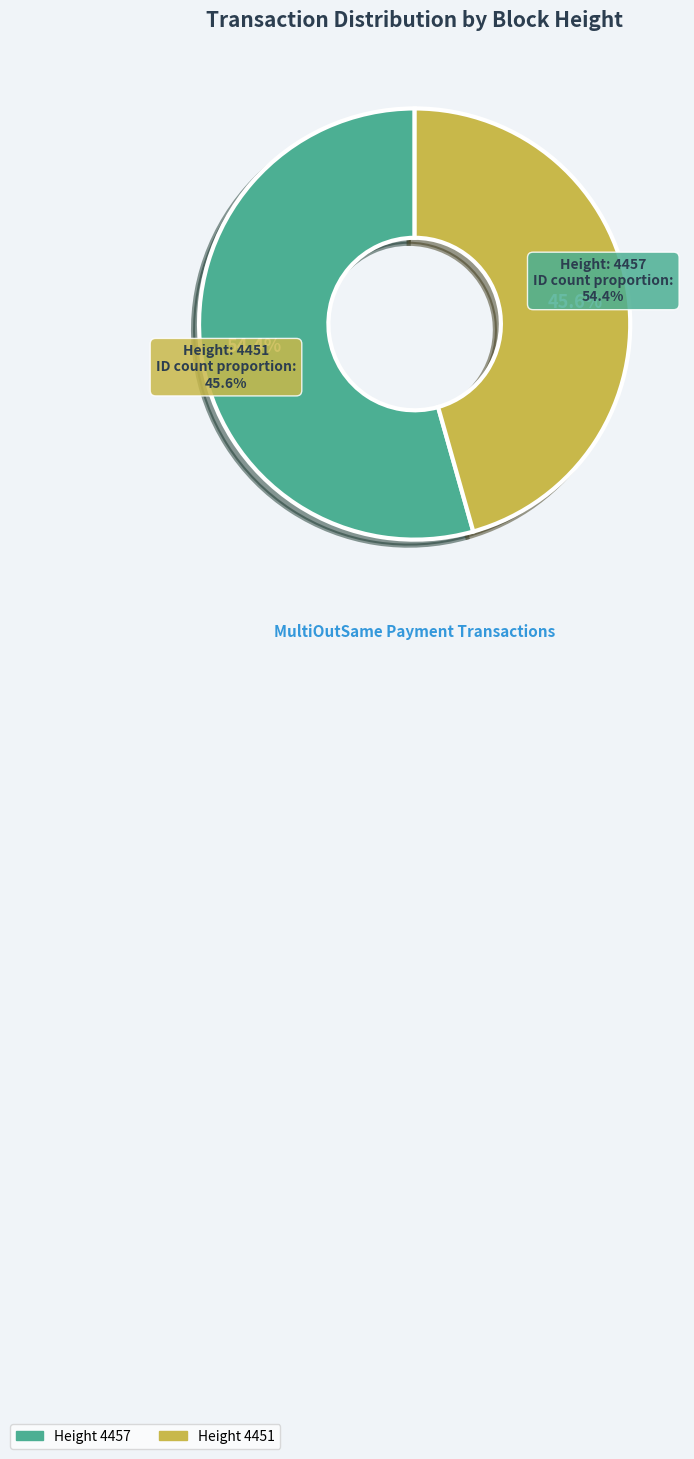

Which category has the smallest portion of the pie?

4451